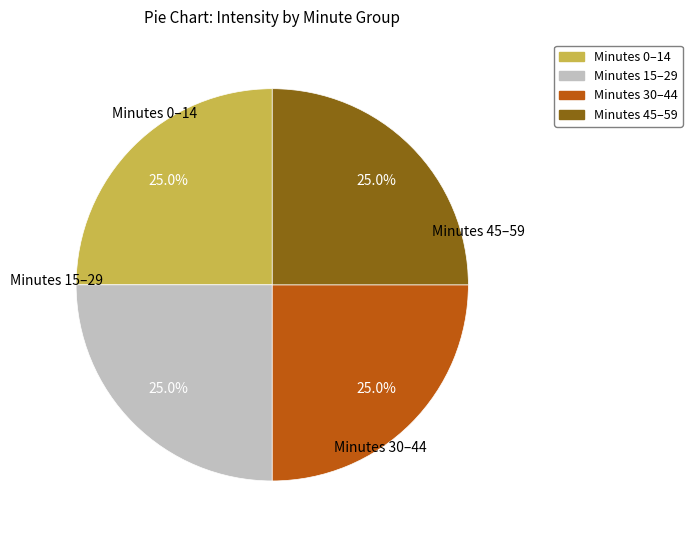

Is there any slice that represents more than half of the pie?

No